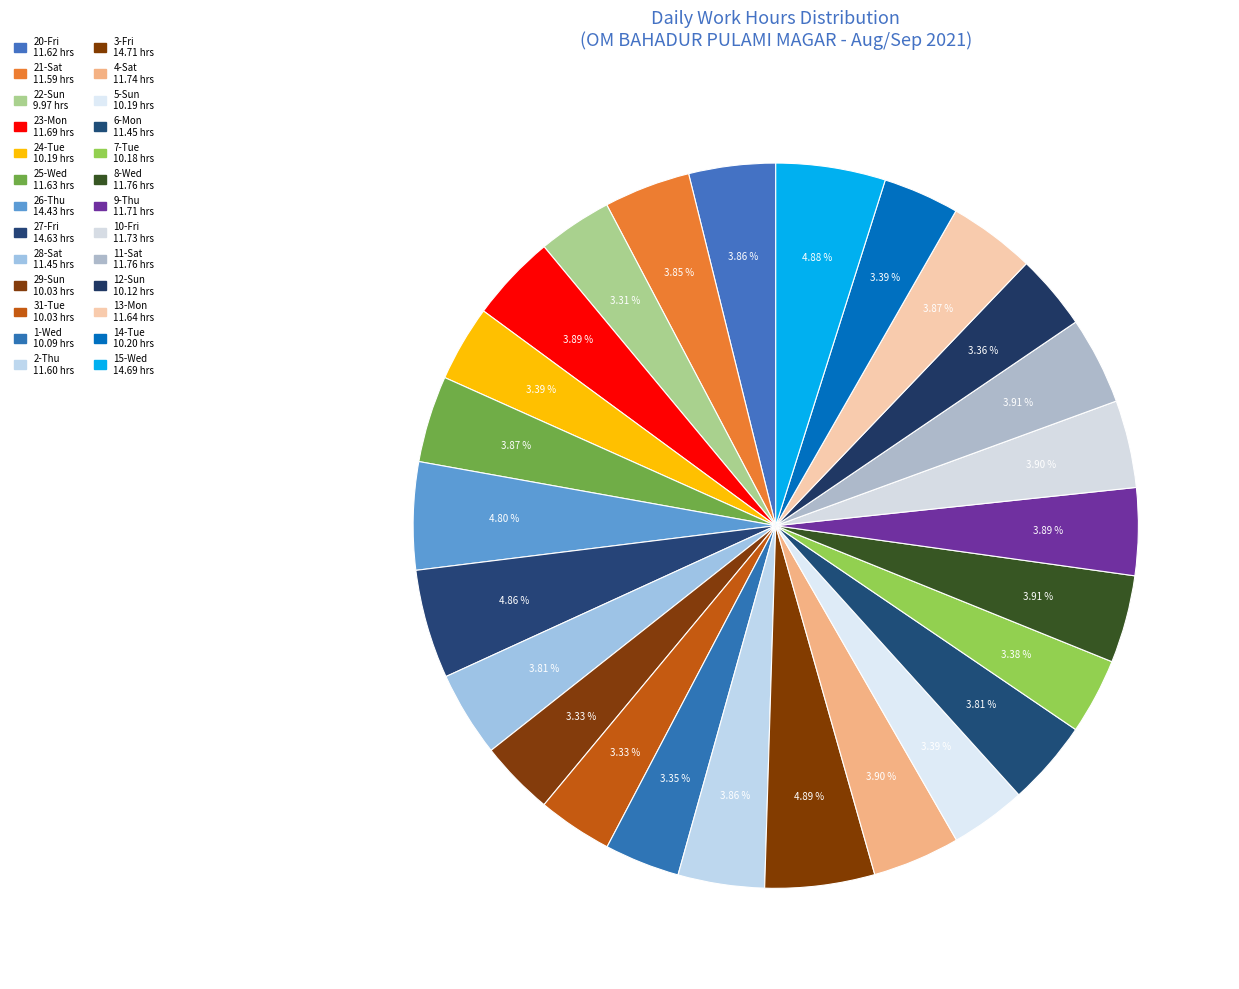

The 5-Sun slice represents 3% of the pie. True or false?

True